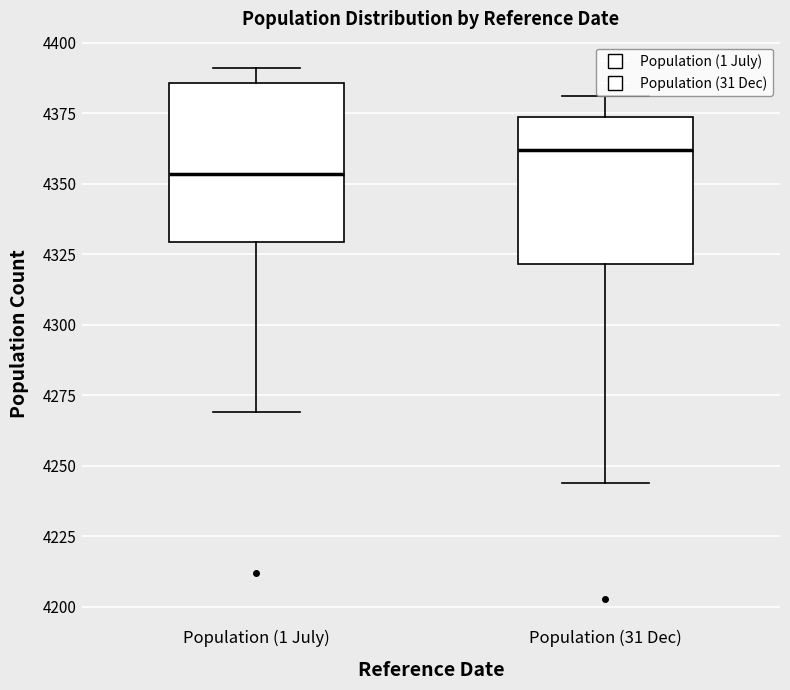

Which box's median line is the highest?

Population (31 Dec)